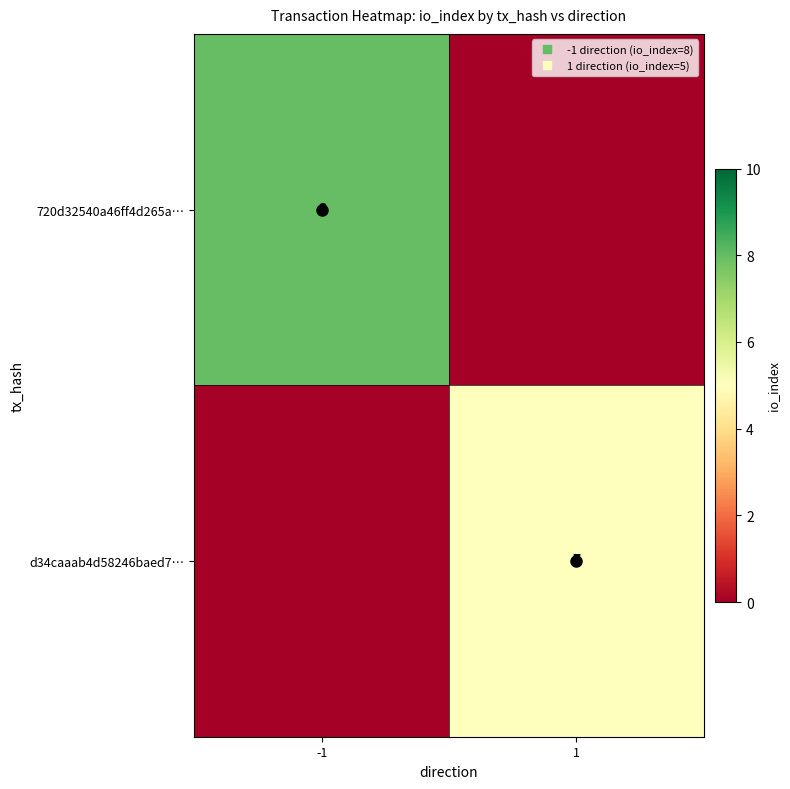

True or false: d34caaab4d58246baed7… has a value of 3 at -1.

False